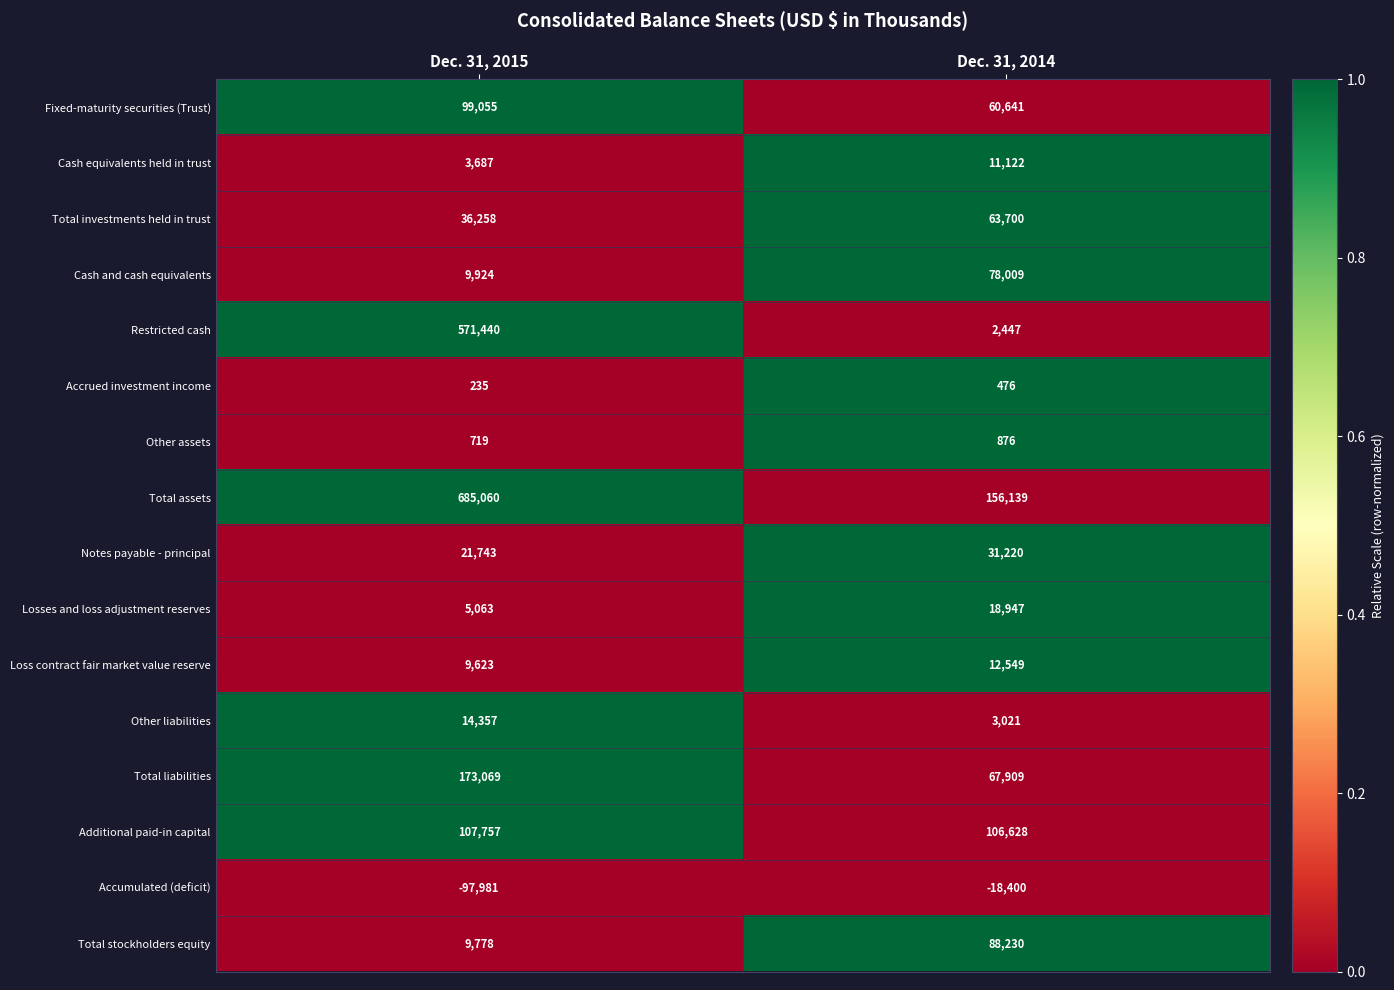

Which category has the lowest value in the Fixed-maturity securities (Trust) series?

Dec. 31, 2014